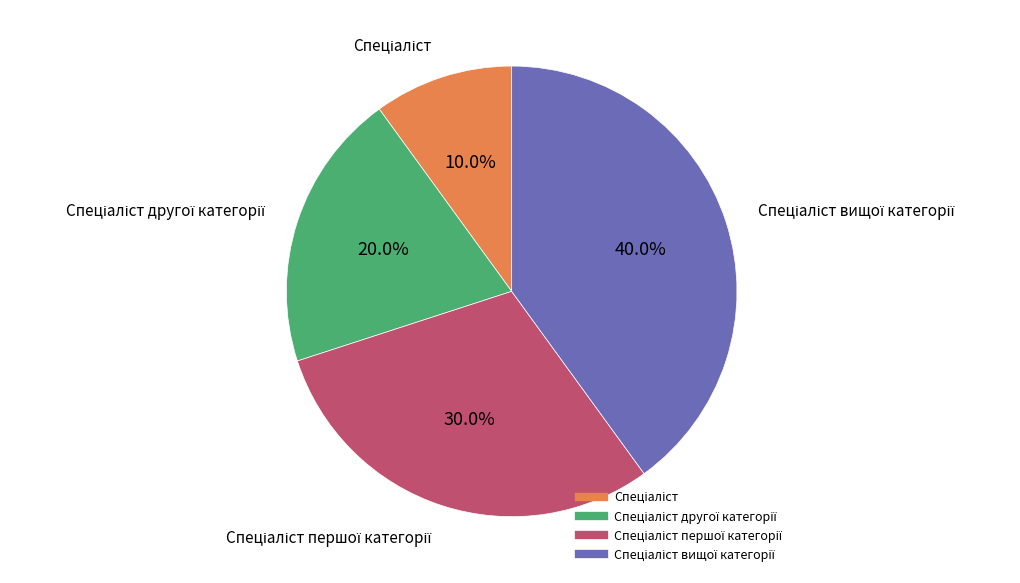

Is there any slice that represents more than half of the pie?

No